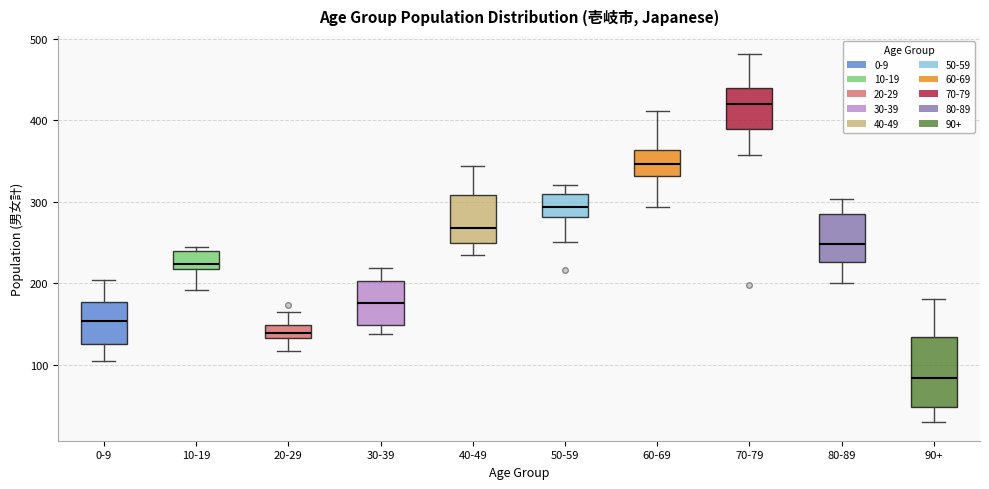

Which box has the highest median line?

70-79